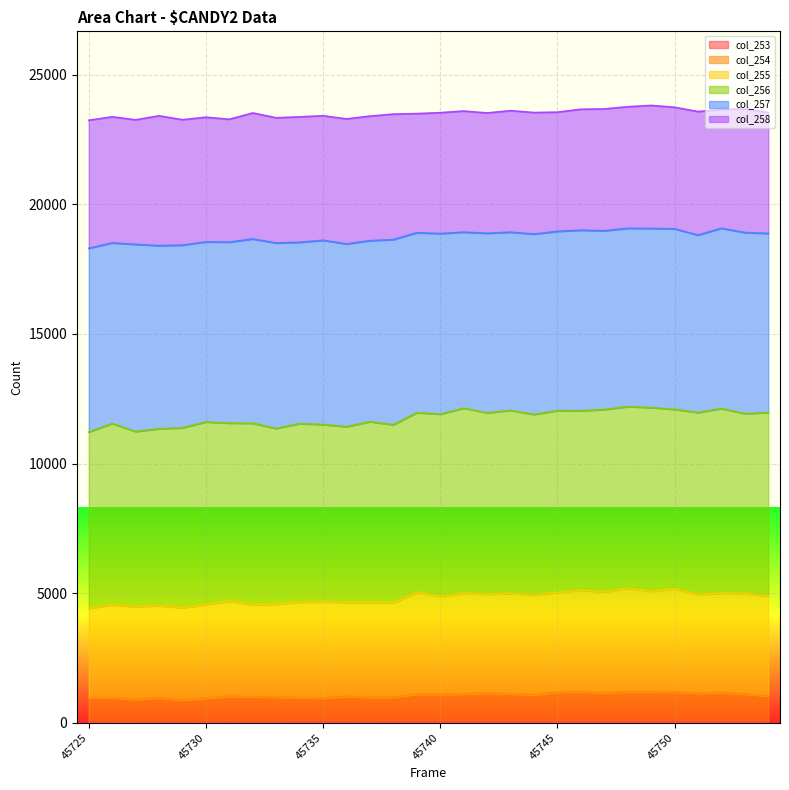

What is the spread (max minus min) of values at 45727?

4468